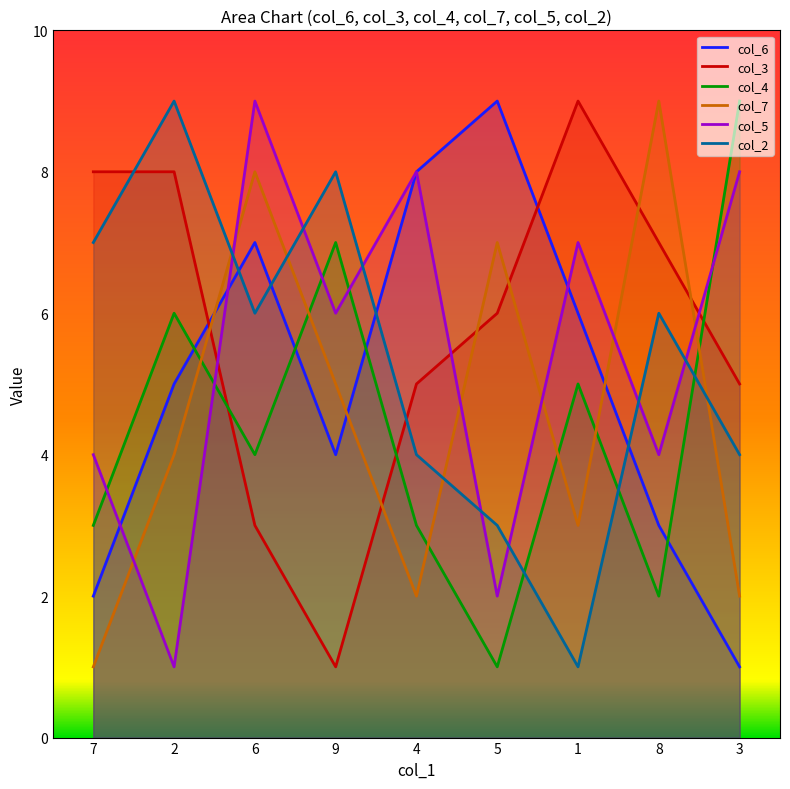

What is the sum of the col_7 values at 3 and 2?

6